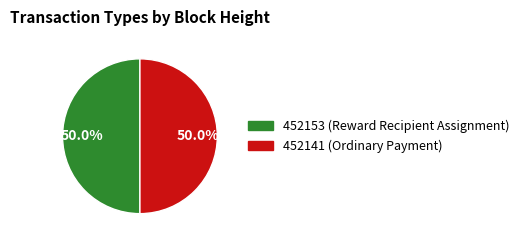

What is the ratio of the value at 452141 (Ordinary Payment) to the value at 452153 (Reward Recipient Assignment)?

1.0